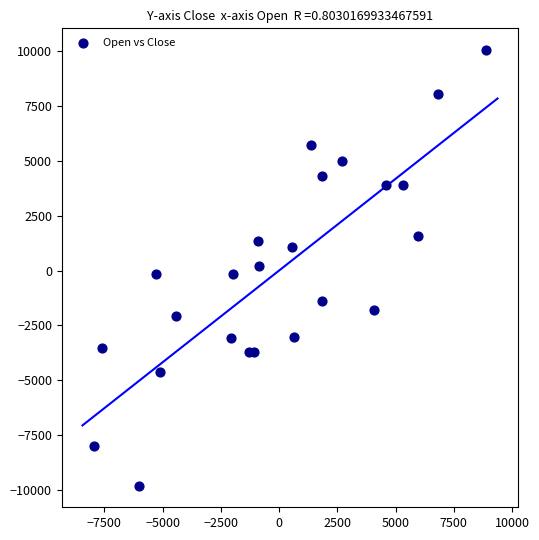

What is the range of Y values (max minus min)?

19813.0